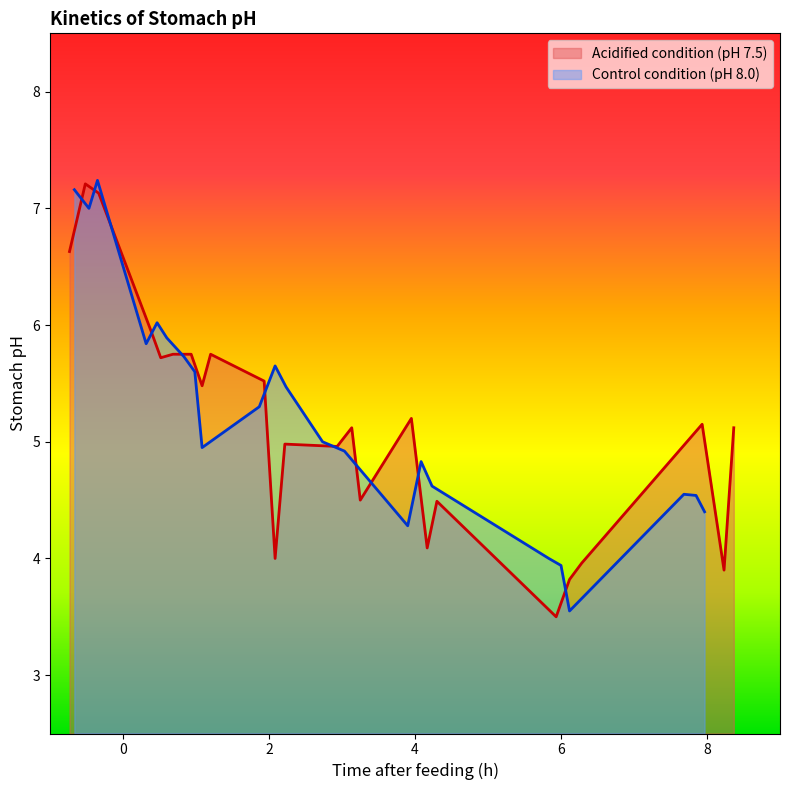

Reading left to right, extract all data points from this chart.

Acidified condition (pH 7.5): 6.6	7.2	7.1	6.0	5.7	5.8	5.8	5.5	5.8	5.5	4.0	5.0	5.0	5.1	4.5	5.2	4.1	4.5	3.5	3.8	4.0	5.2	3.9	5.1
Control condition (pH 8.0): 7.2	7.0	7.2	5.8	6.0	5.9	5.7	5.6	5.0	5.3	5.7	5.5	5.0	5.0	4.9	4.3	4.8	4.6	4.0	3.9	3.5	4.5	4.5	4.4